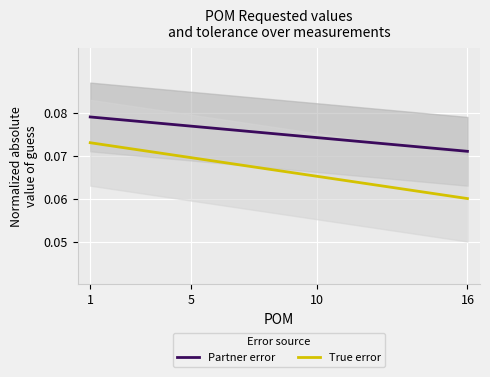

List the series in order of their overall mean, highest first.

Partner error, True error